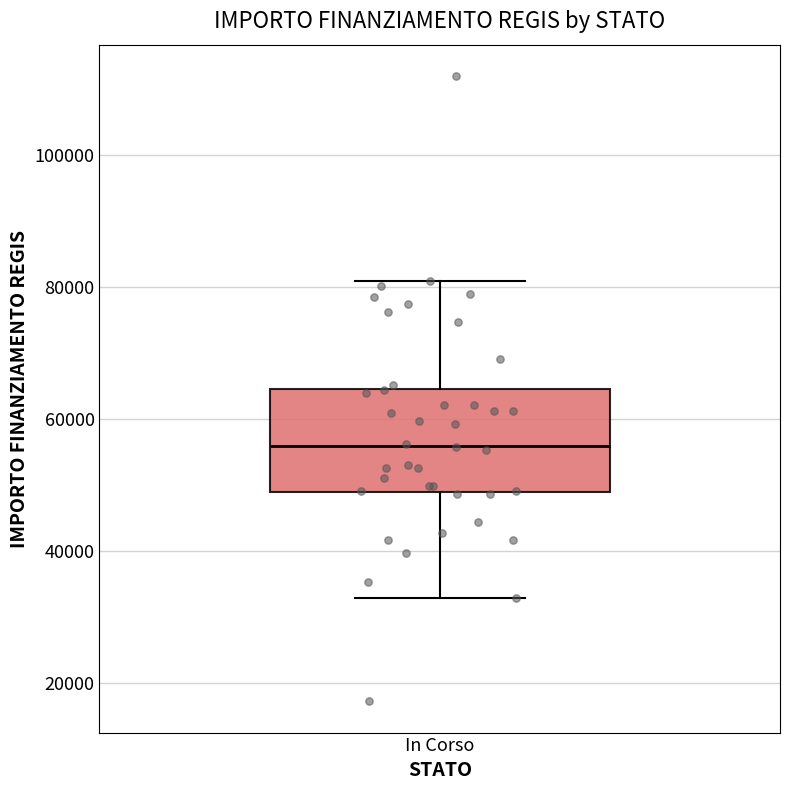

Transcribe this box plot: give where the median line is, the range the box spans, and where the two whiskers end, as read against the y-axis. The values are not printed on the chart, so give them approximately, as read against the axis.

median 56000, box 50000 to 64000, whiskers 32000 to 80000